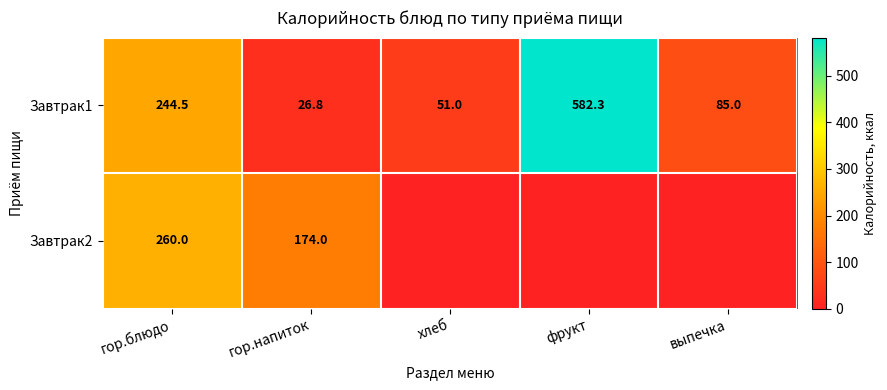

At how many categories does at least one series exceed 494?

1